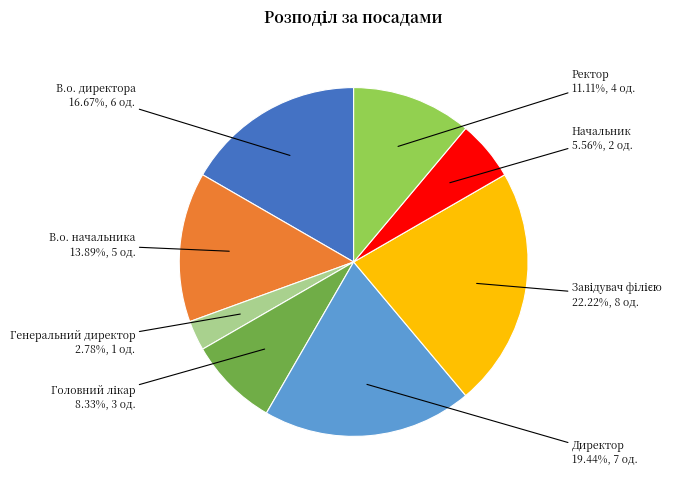

True or false: Начальник accounts for 6% of the total.

True